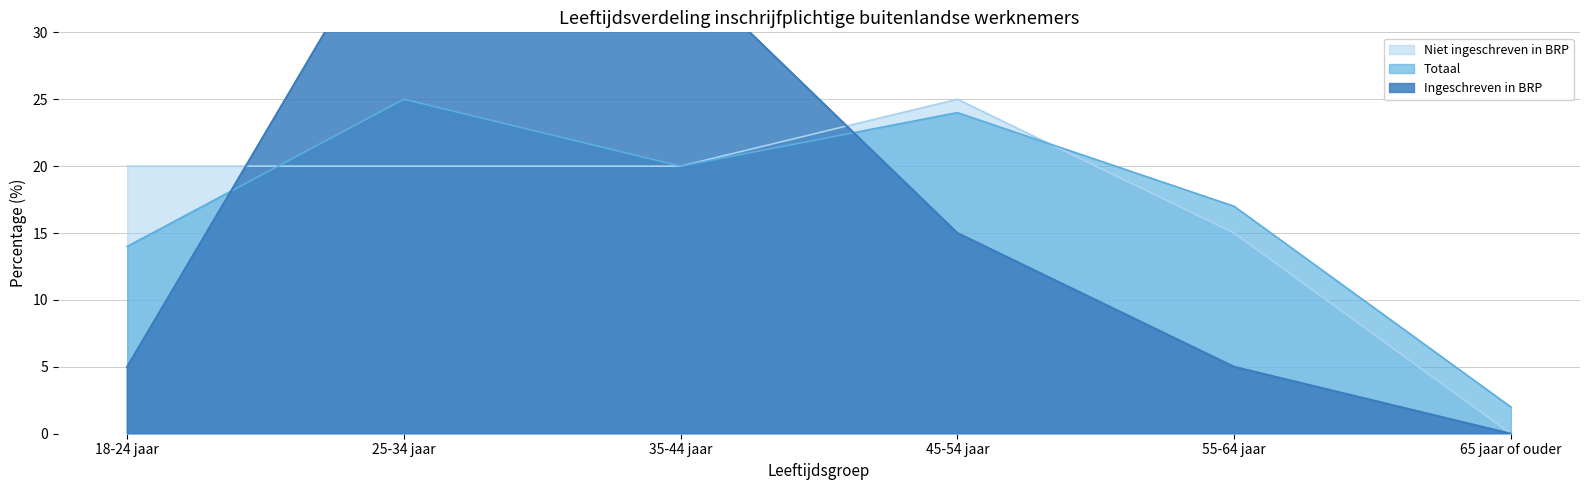

True or false: Niet ingeschreven in BRP has a value of 4 at 18-24 jaar.

False